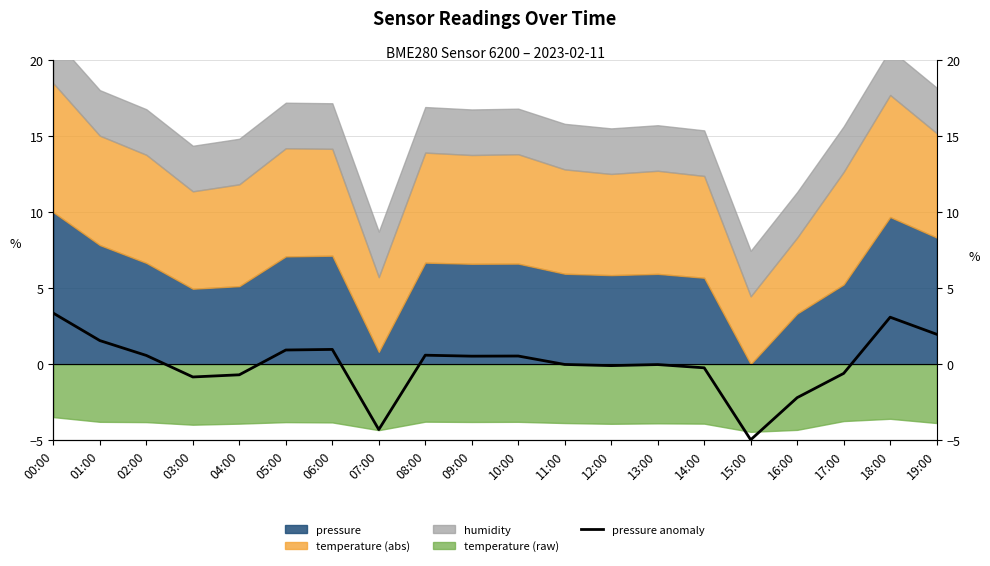

Where is the data nearest to the value 0?

11:00